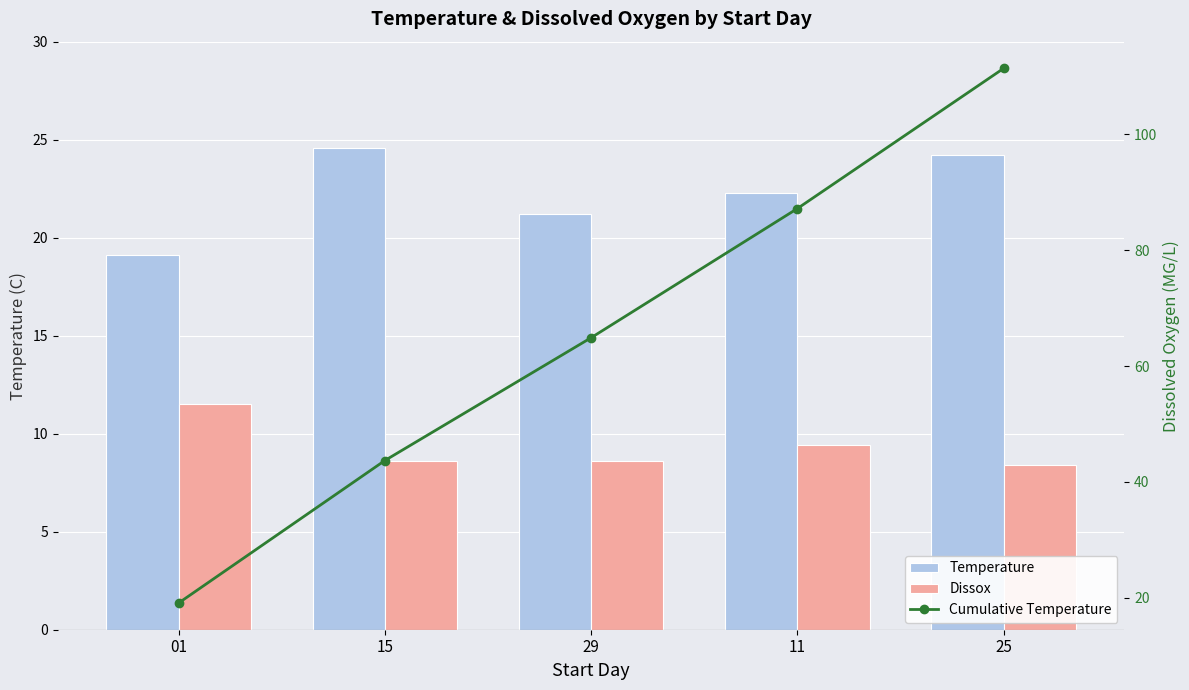

Is the value of Dissox at 15 greater than the value of Cumulative Temperature at 15?

No